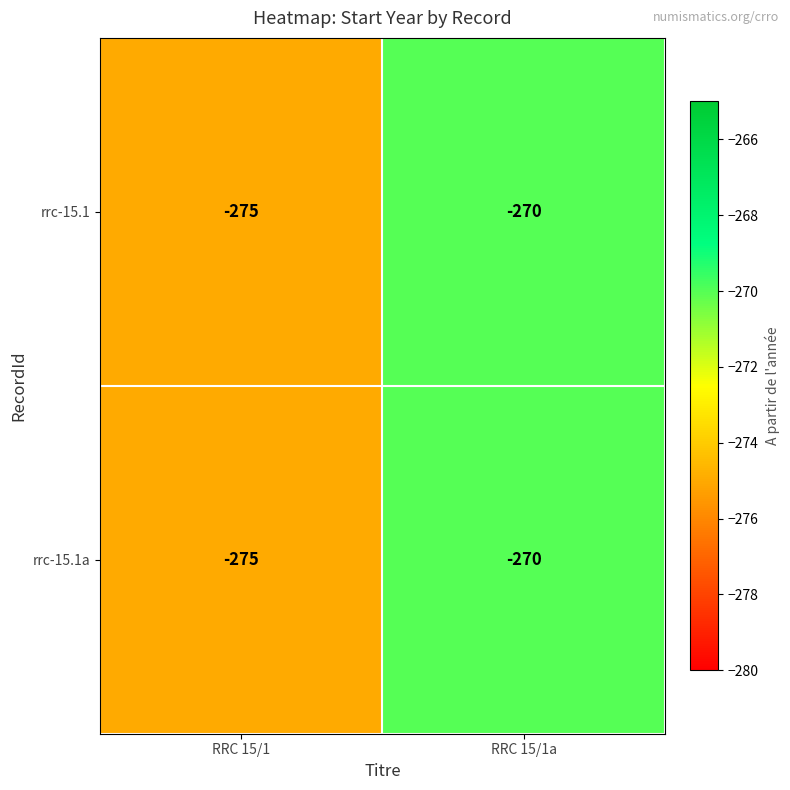

What is the difference between the maximum and minimum values in the rrc-15.1a series?

5